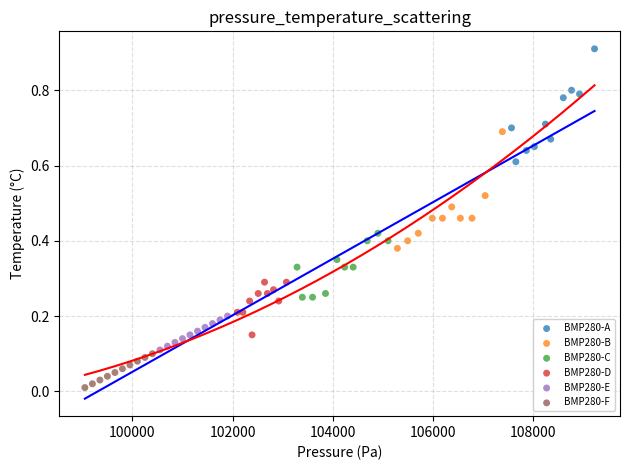

What are all the series names shown in the legend?

BMP280-A, BMP280-B, BMP280-C, BMP280-D, BMP280-E, BMP280-F